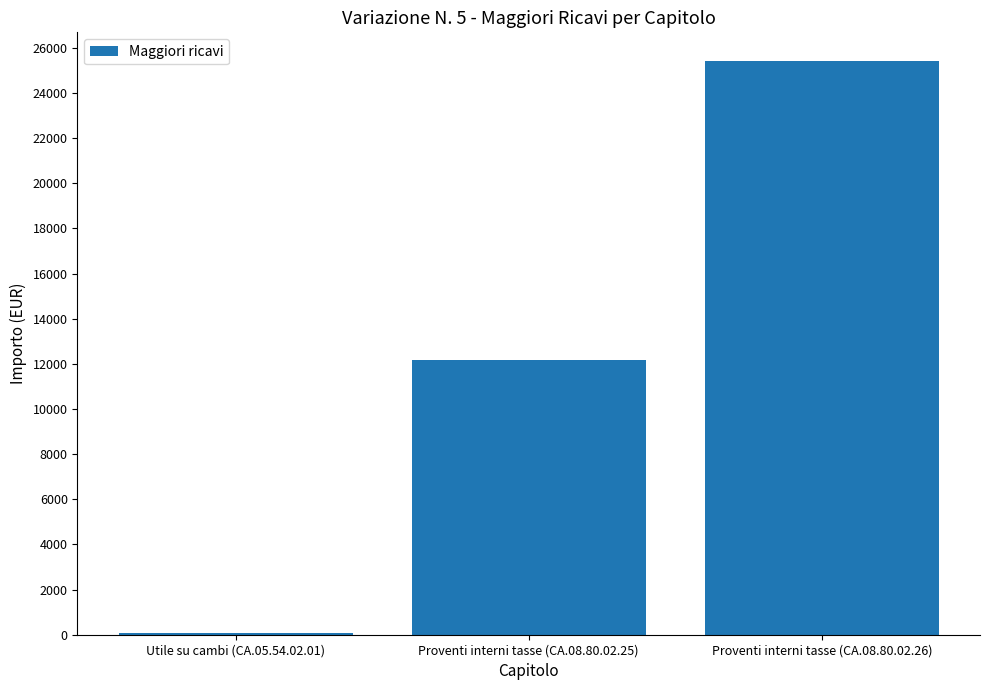

Are the bars grouped side by side (vs. stacked)?

No